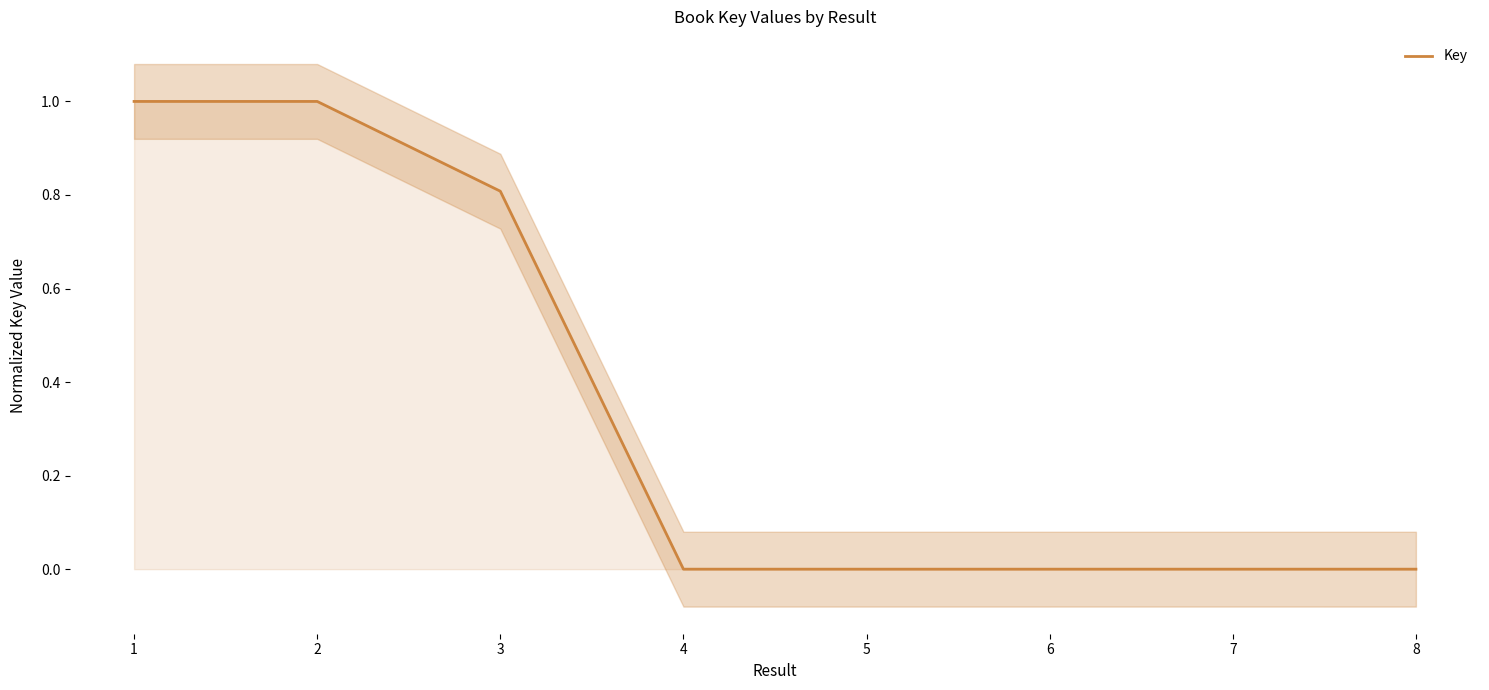

What is the difference between the maximum and minimum values?

1.0